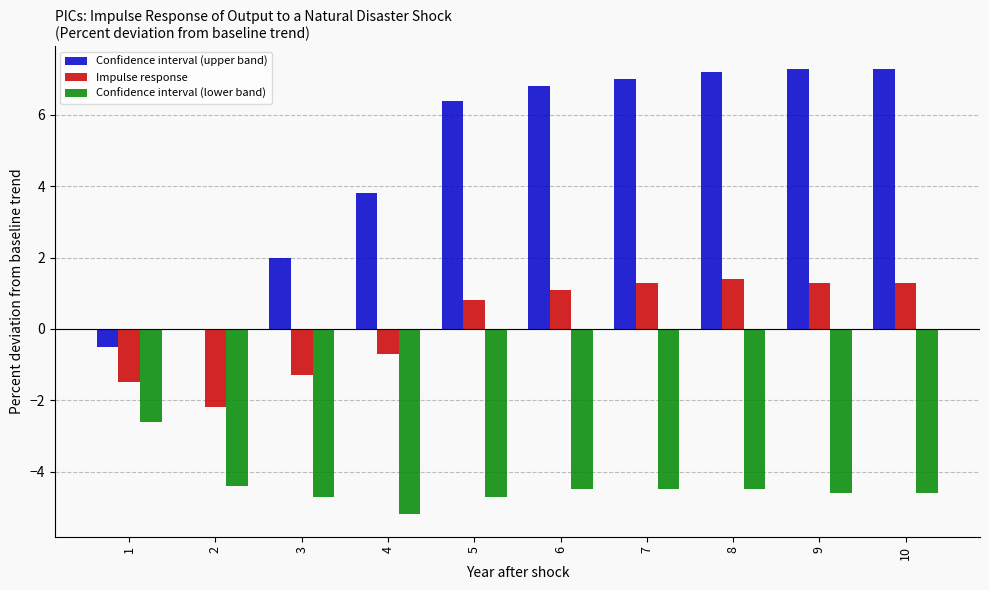

What is the sum of all Confidence interval (upper band) values?

47.3